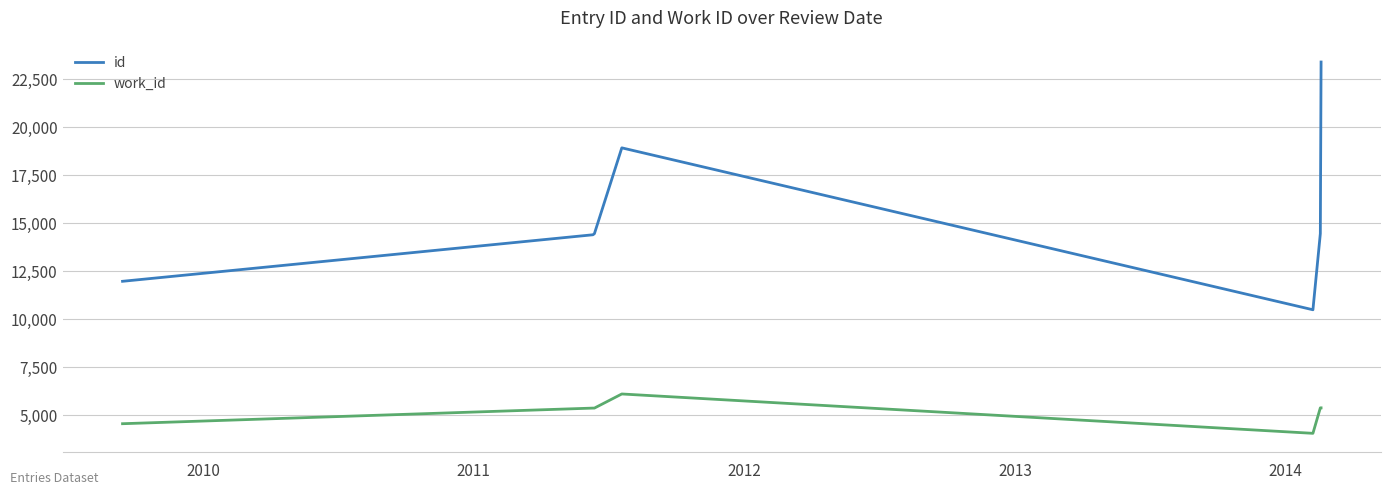

Rank the series by their average value, from lowest to highest.

work_id, id